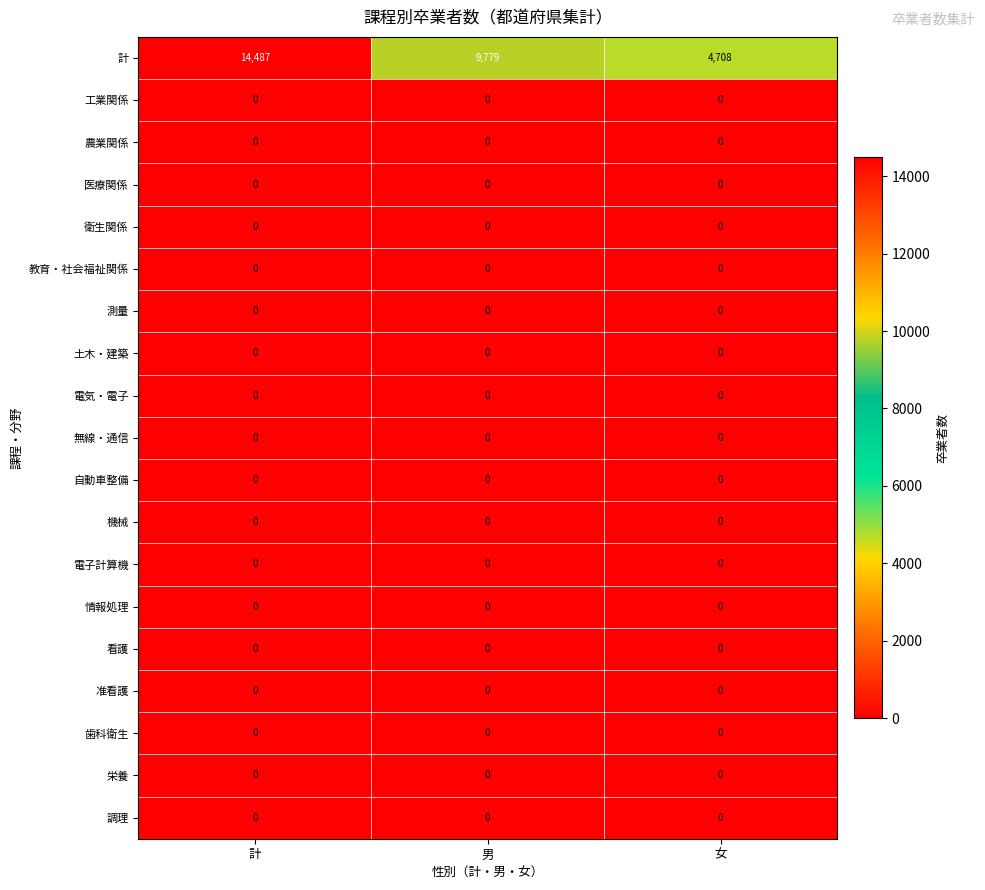

What is the greatest value displayed?

14487